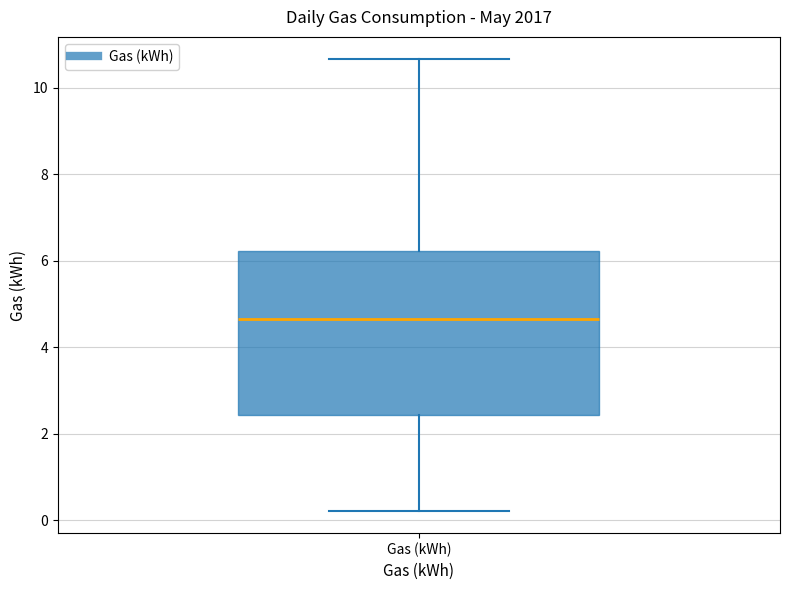

Read this box plot against the y-axis: the position of the median line, the range covered by the box, and the ends of both whiskers. The values are not printed on the chart, so give them approximately, as read against the axis.

median 4.6, box 2.4 to 6.2, whiskers 0.2 to 10.6